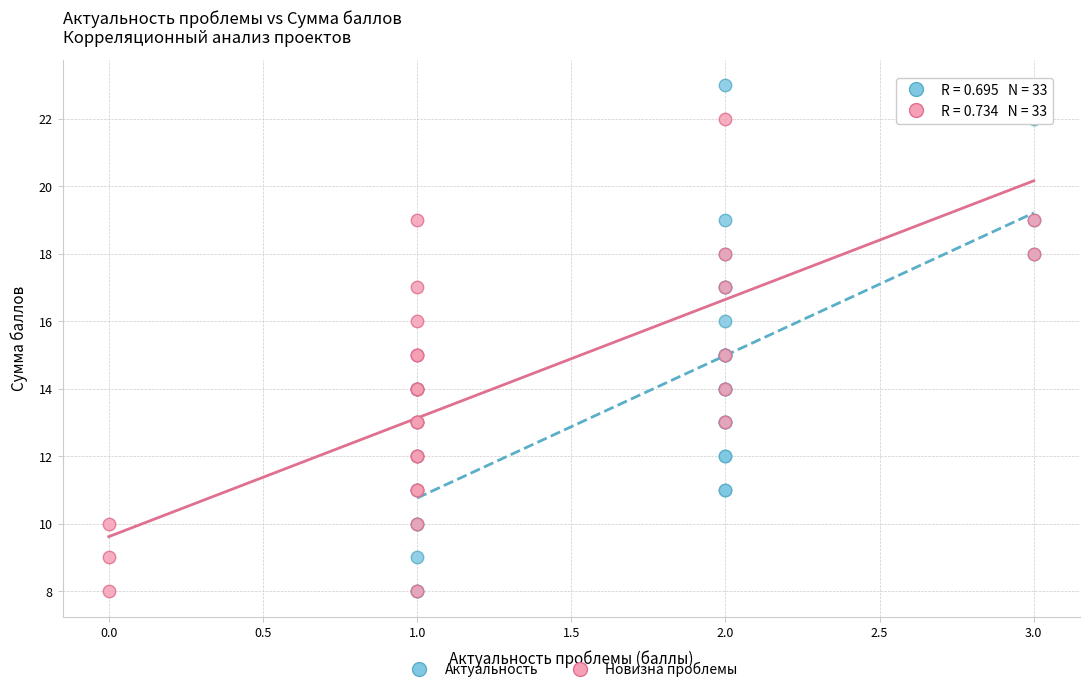

What are all the series names shown in the legend?

Актуальность, Новизна проблемы